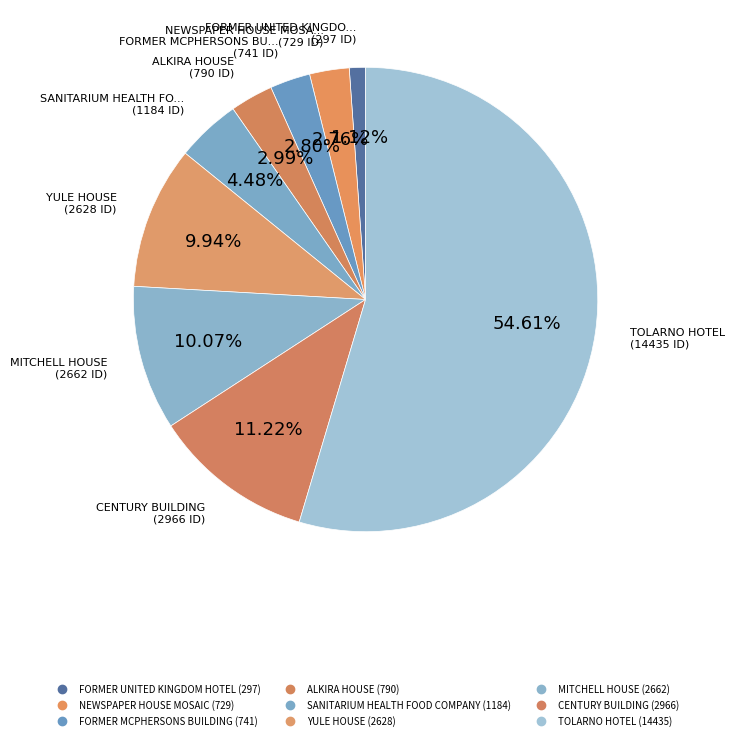

To the nearest percent, what is the difference between the largest and smallest slice percentages?

53%